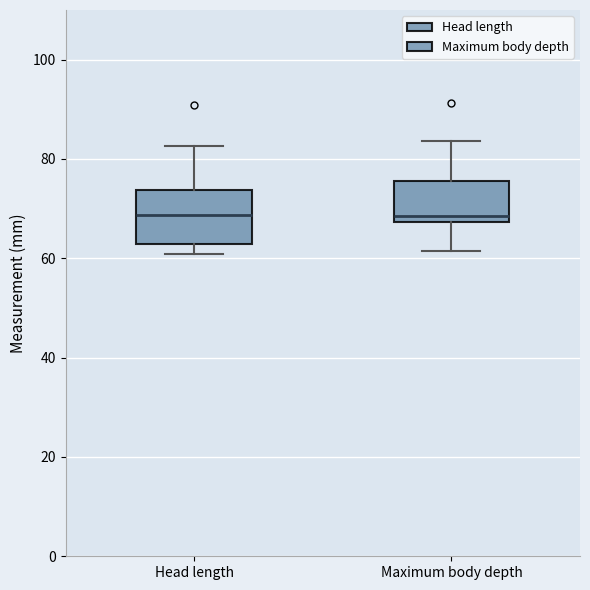

Reading left to right, read every box against the y-axis: the position of its median line, the range the box covers, and the ends of its whiskers. The values are not printed on the chart, so give them approximately, as read against the axis.

Head length: median 68, box 62 to 74, whiskers 60 to 82
Maximum body depth: median 68 (just above the box's lower edge), box 68 to 76, whiskers 62 to 84